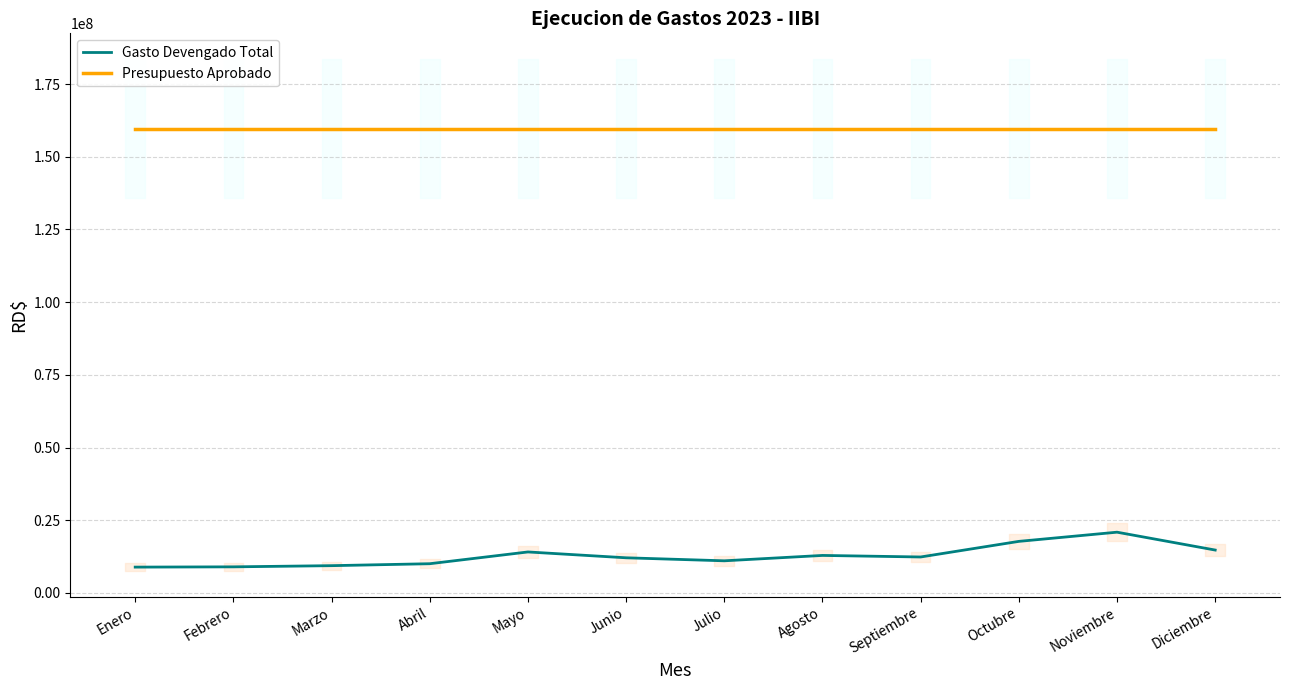

Reading left to right, list all the values displayed in this chart.

Gasto Devengado Total: 8897907.2	8989371.4	9394825.0	10064520.6	14110068.9	12101565.0	11065092.7	12915029.7	12381828.9	17747168.7	20907009.8	14764144.1
Presupuesto Aprobado: 159671257.0	159671257.0	159671257.0	159671257.0	159671257.0	159671257.0	159671257.0	159671257.0	159671257.0	159671257.0	159671257.0	159671257.0